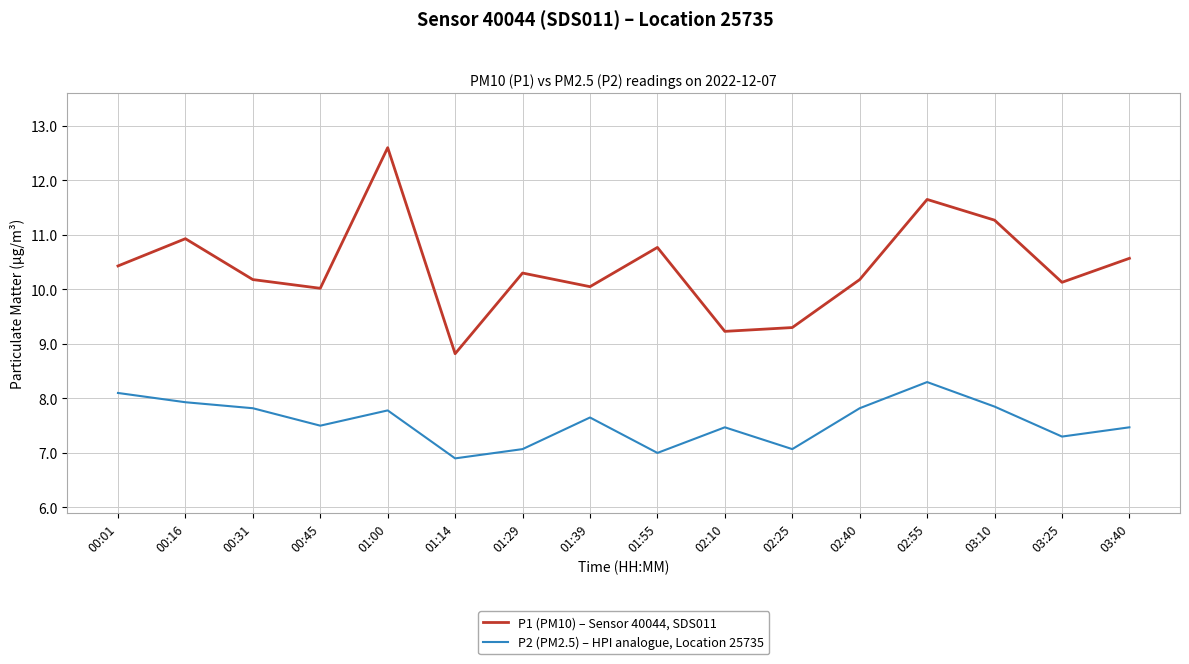

What is the spread (max minus min) of values at 02:40?

2.4